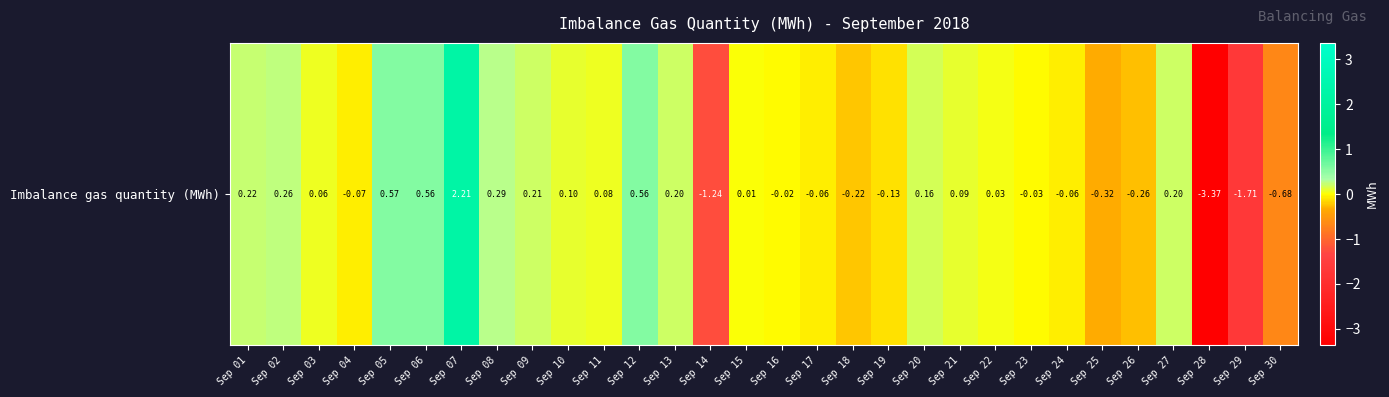

How many negative values are there?

13